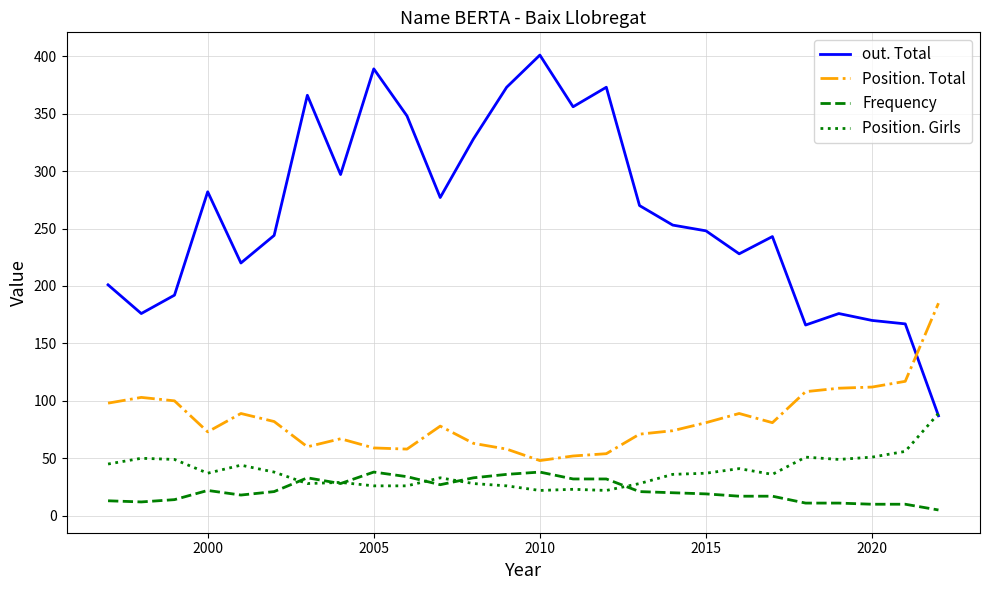

Which series has the largest total across all categories?

out. Total